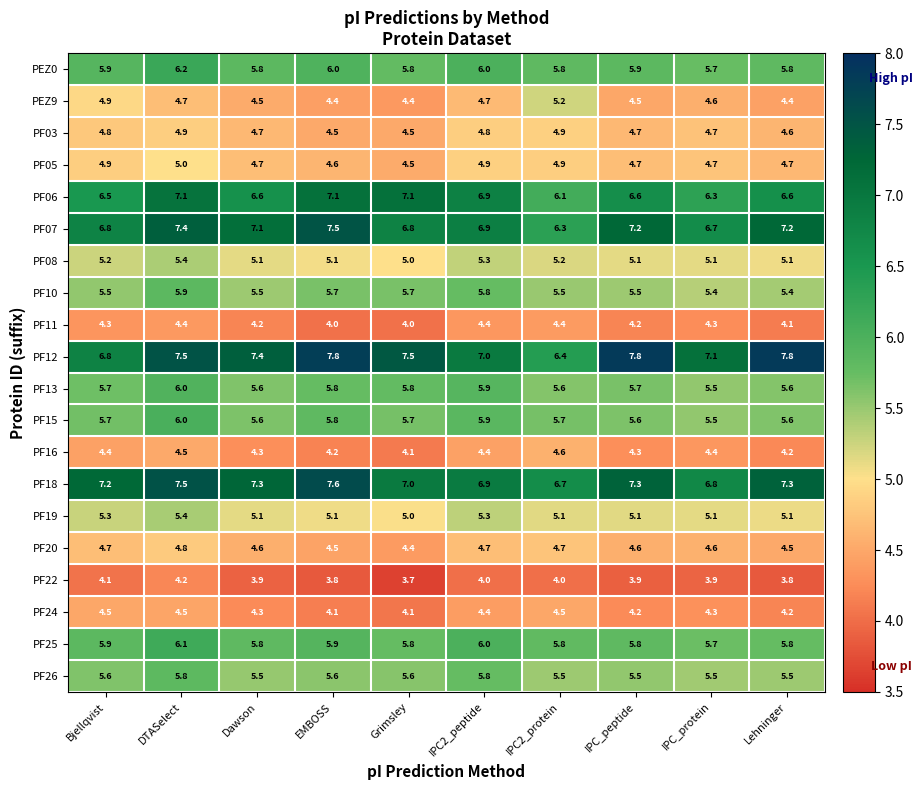

What is the spread (max minus min) of values at IPC2_peptide?

3.0